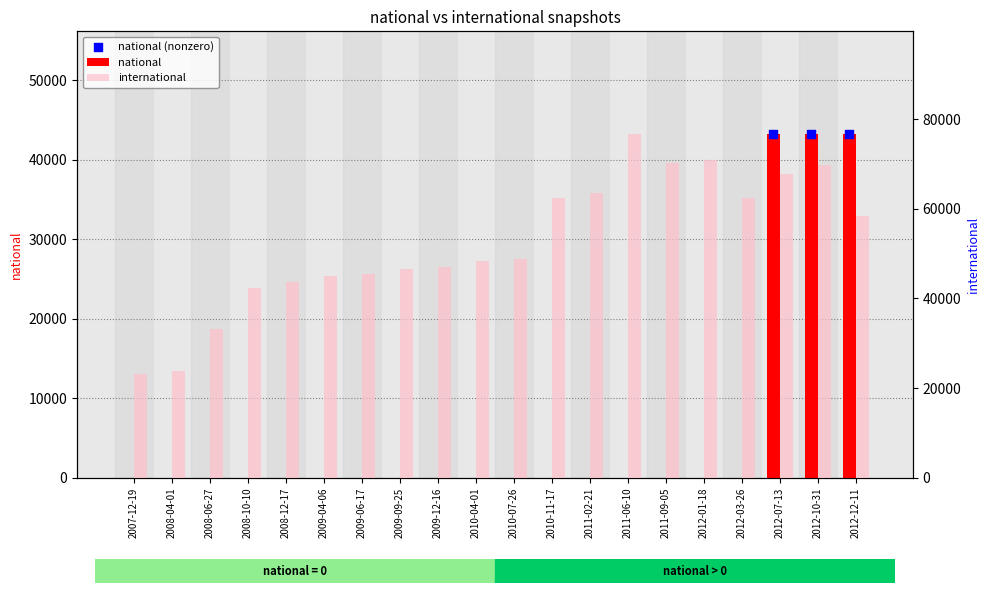

What is the total value across all series at 2012-07-13?

111055